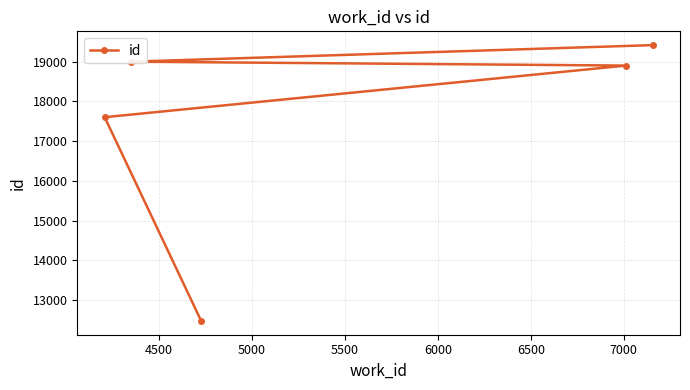

What is the maximum value shown in the chart?

19417